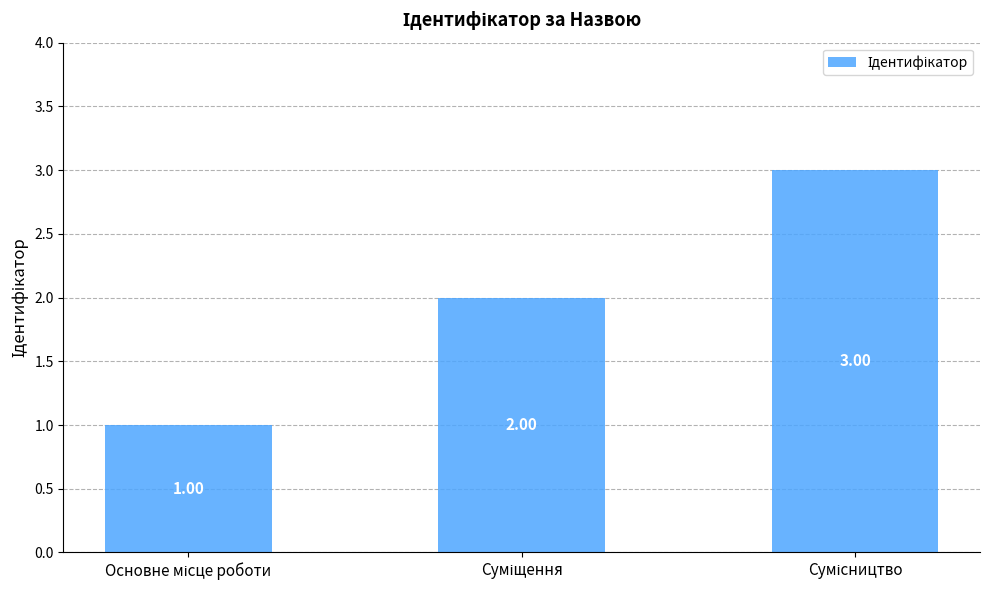

What is the sum of all values?

6